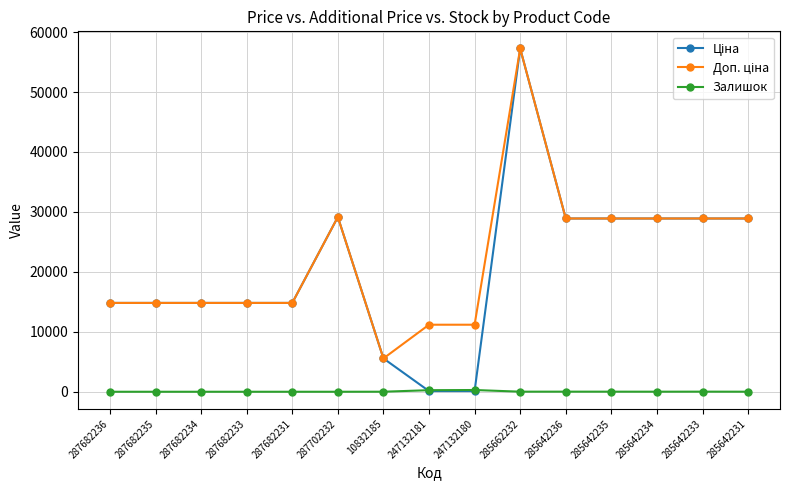

What is the greatest value displayed?

57258.0